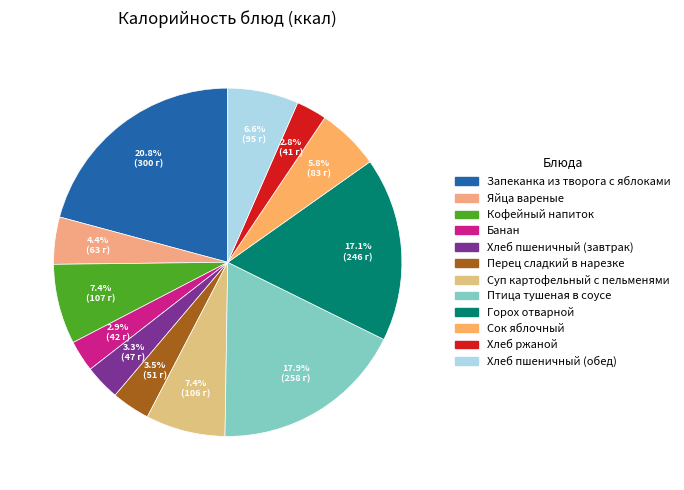

Combined, do Кофейный напиток and Яйца вареные account for over 50%?

No